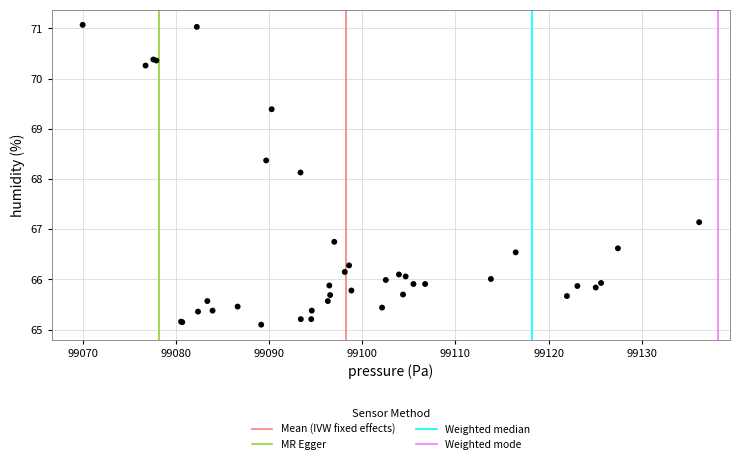

What Y value in the scatter plot is closest to 68?

68.1